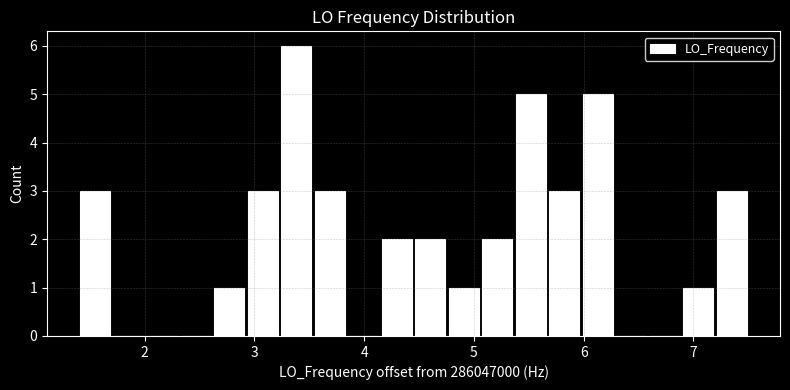

Read against the x-axis, roughly where is the centre of the tallest bar?

3.4